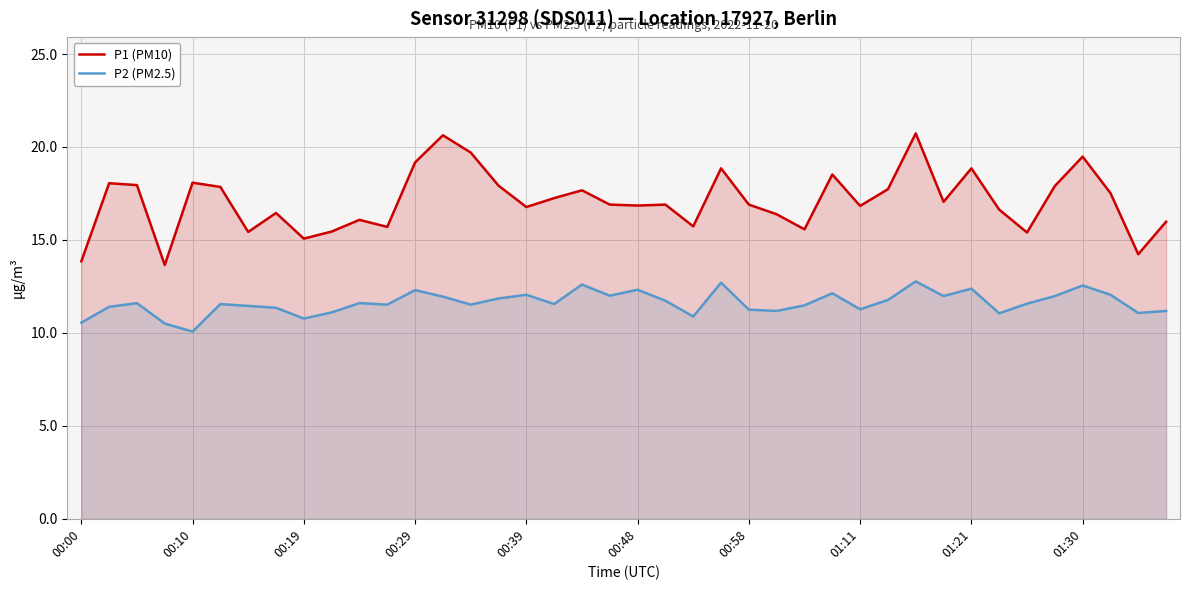

What is the smallest value displayed?

10.1